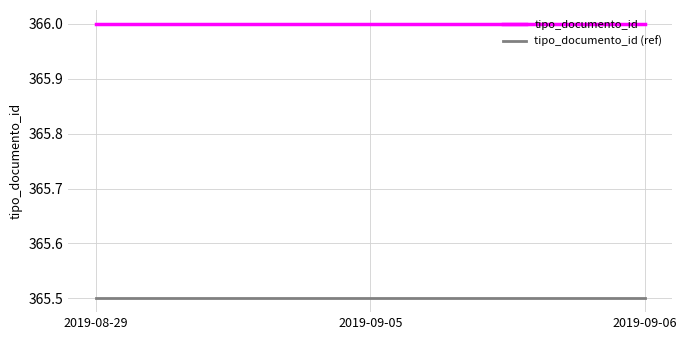

What is the spread (max minus min) of values at 2019-08-29?

0.5